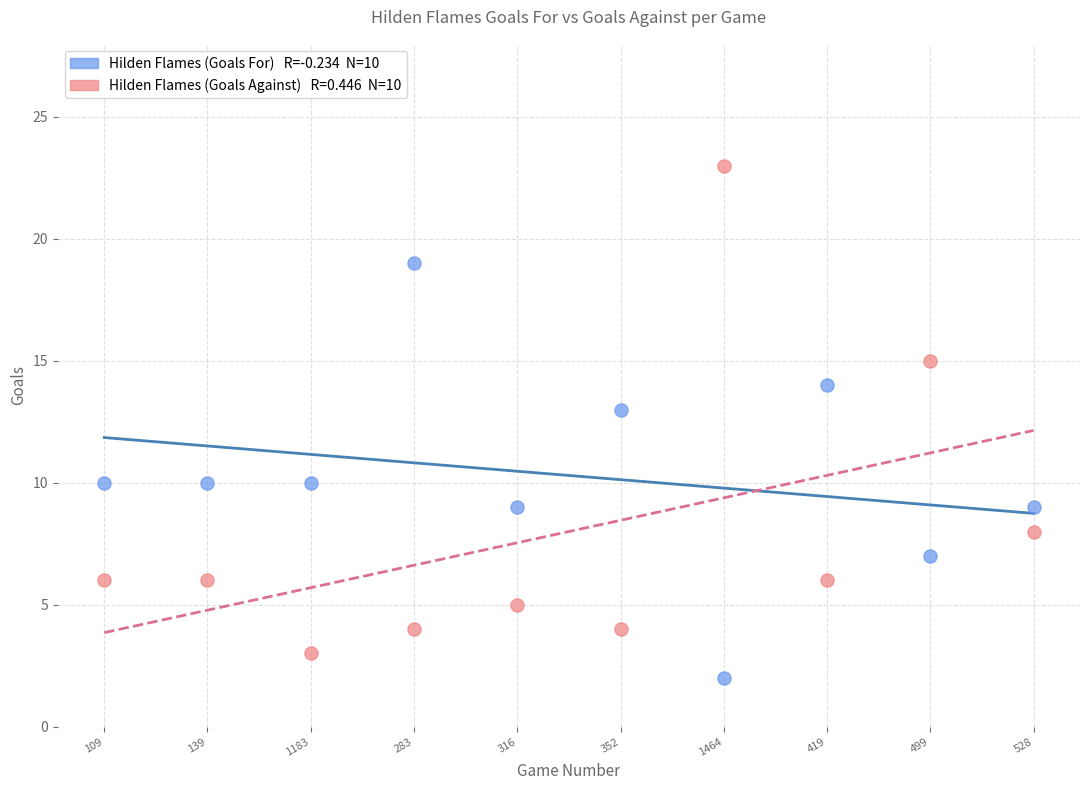

Across all series, what Y value is closest to 12?

13